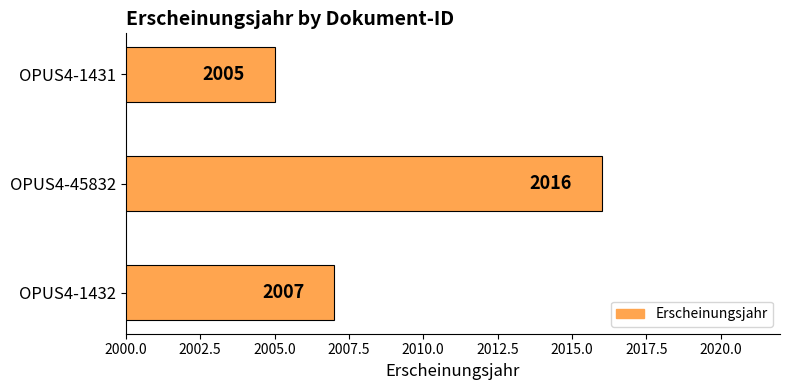

Are the bars grouped side by side (vs. stacked)?

No